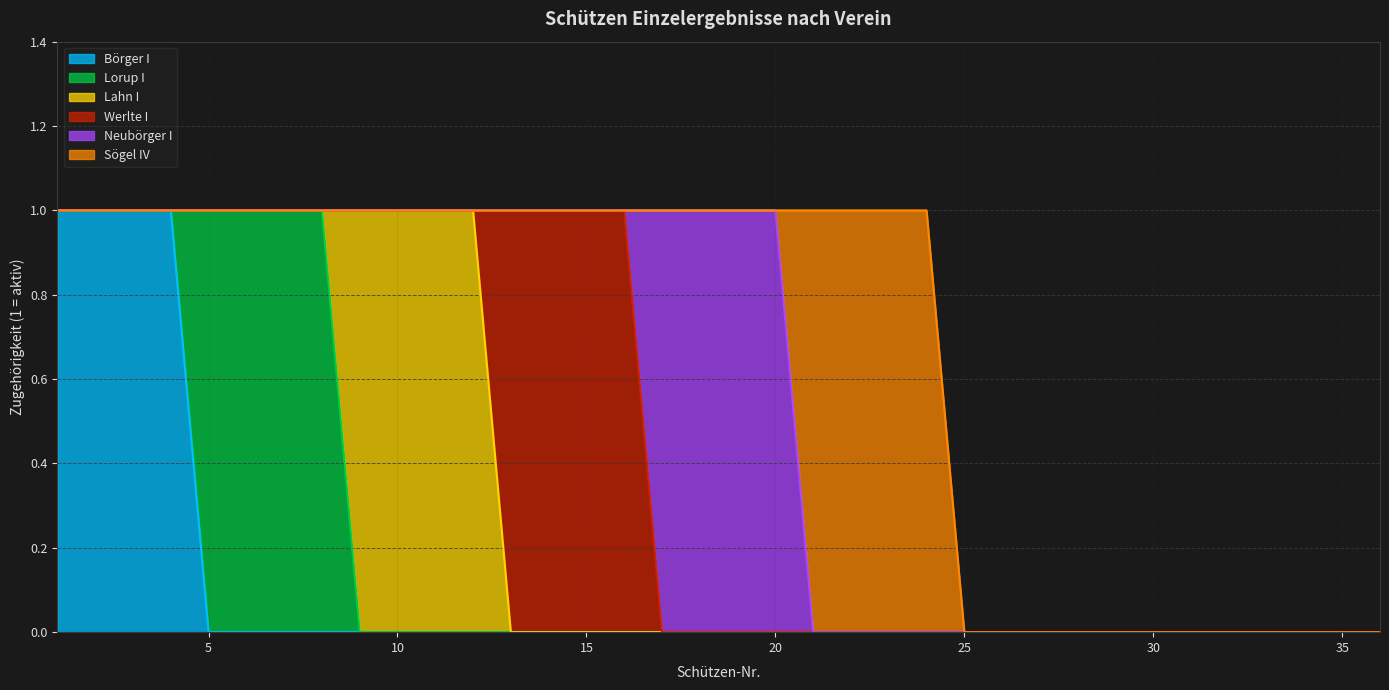

True or false: Werlte I and Lorup I cross at least once.

False